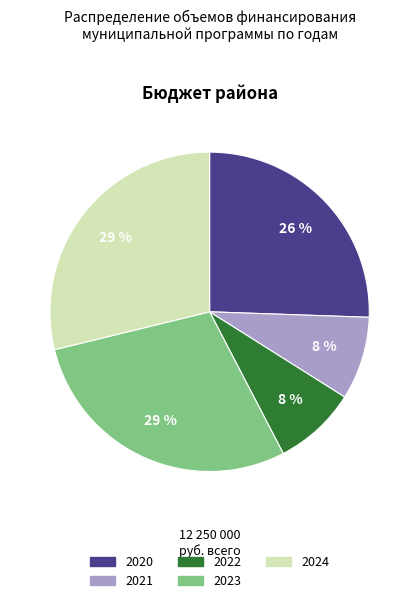

What percentage is the 2024 slice, to the nearest percent?

29%